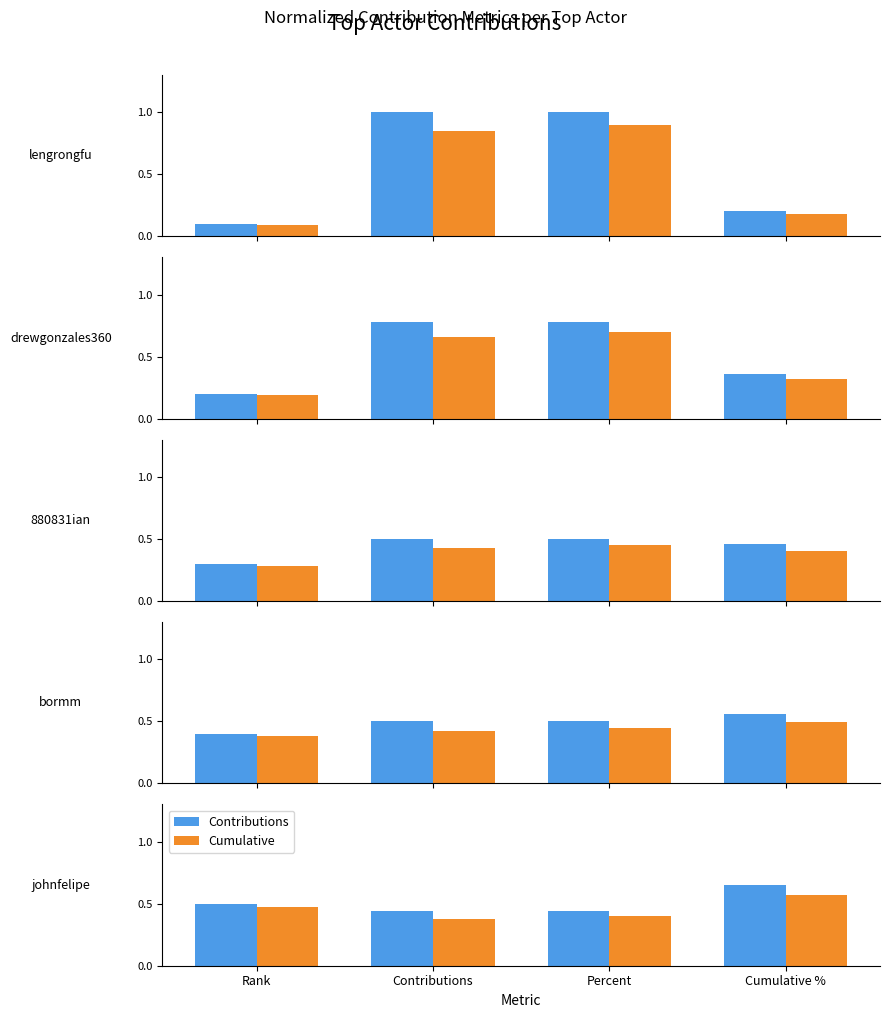

Where is Cumulative nearest to the value 0?

Contributions